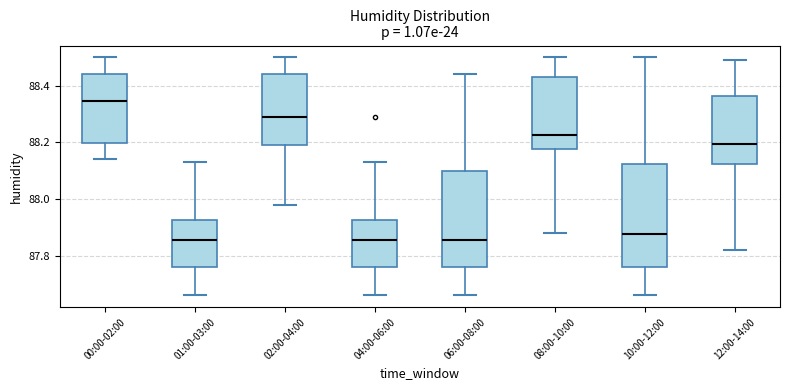

Where is the lower edge of the box for 00:00-02:00 on the y-axis? The values are not printed on the chart, so give them approximately, as read against the axis.

88.20